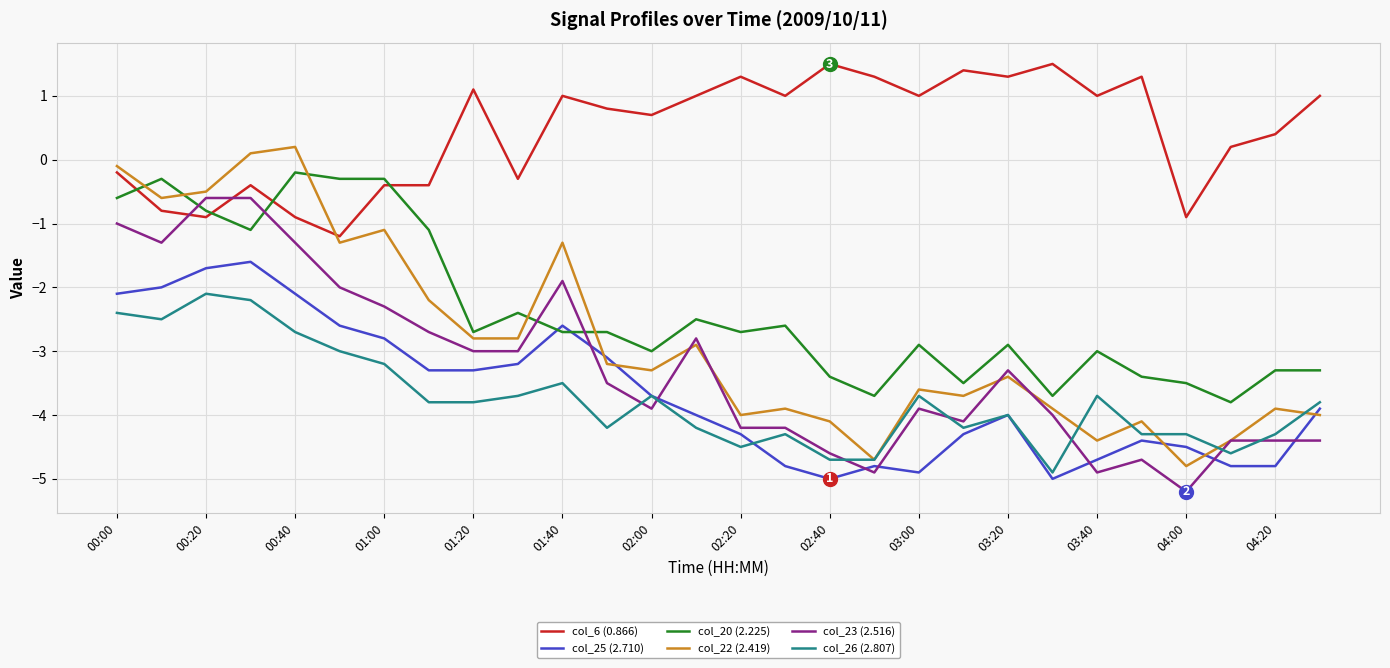

What is the minimum value for col_25 (2.710)?

-5.0